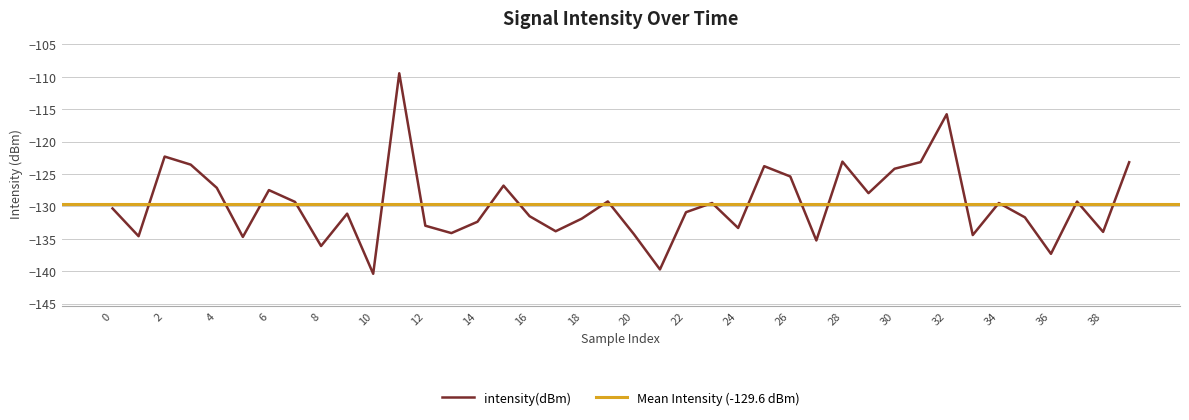

What is the value of the 36th point from the left?

-131.7